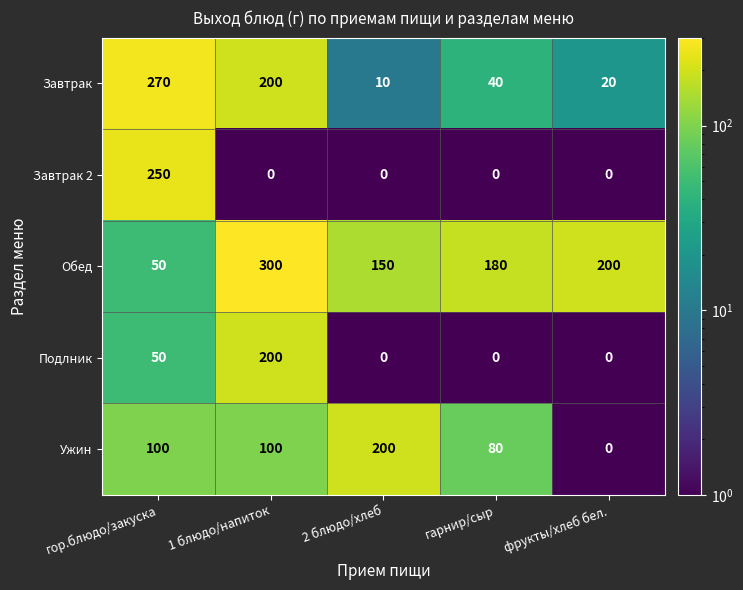

The value of Обед at гарнир/сыр is 291. True or false?

False